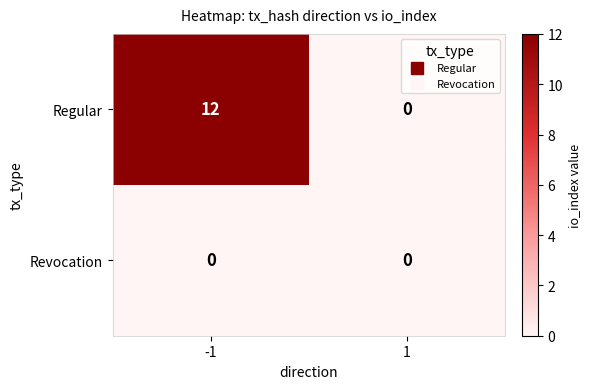

Rank the series by their average value, from highest to lowest.

Regular, Revocation